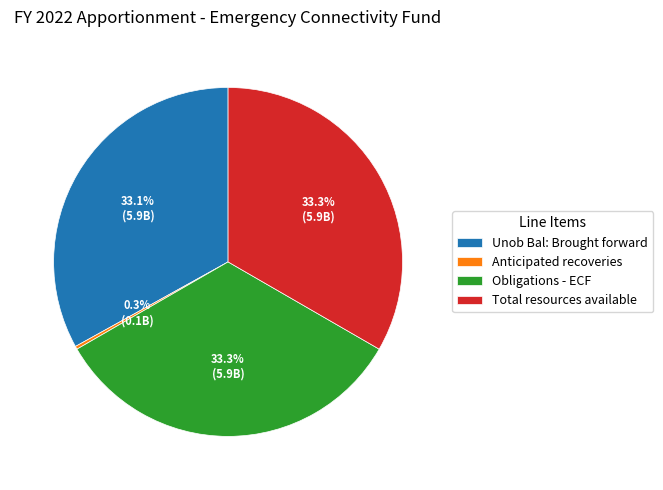

What percentage is NOT represented by Total resources available?

66.7%